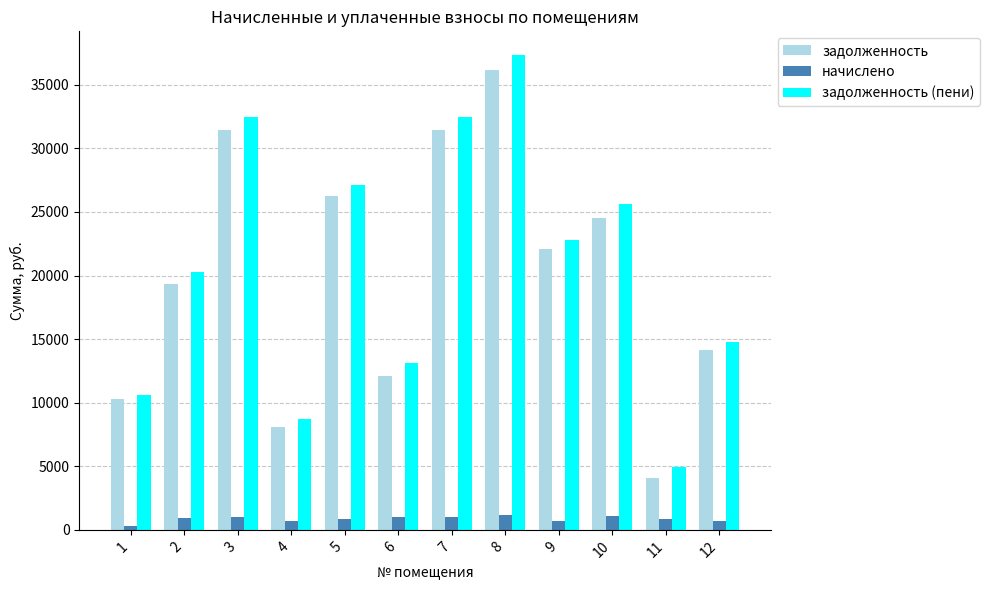

How many groups of bars are there?

12